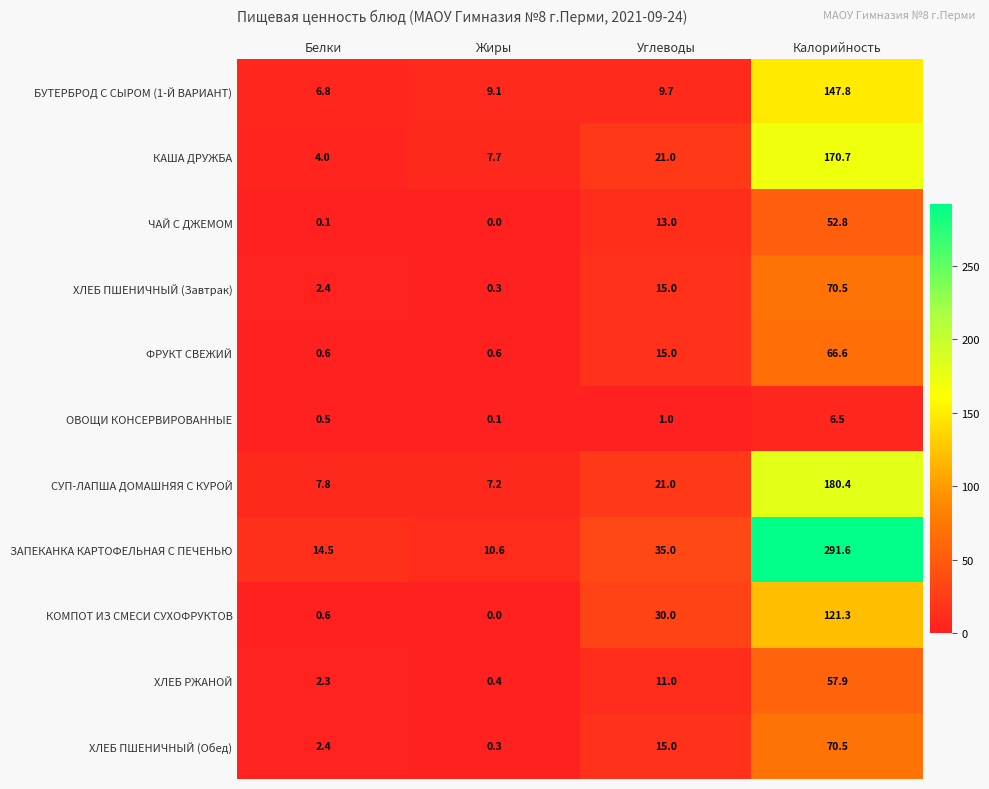

True or false: БУТЕРБРОД С СЫРОМ (1-Й ВАРИАНТ) has a value of 2.9 at Белки.

False